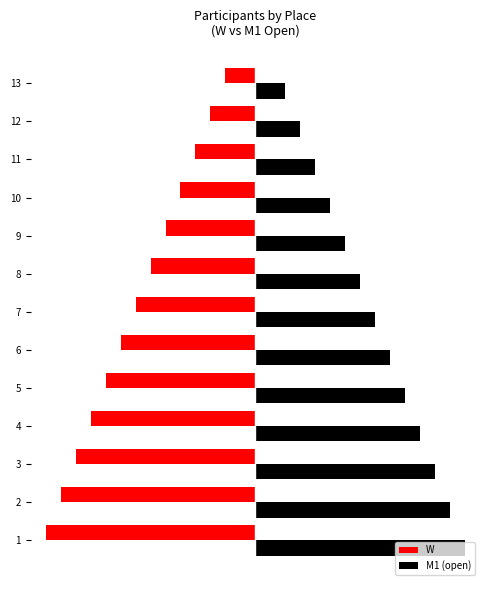

List the series in order of their peak value, lowest first.

W, M1 (open)